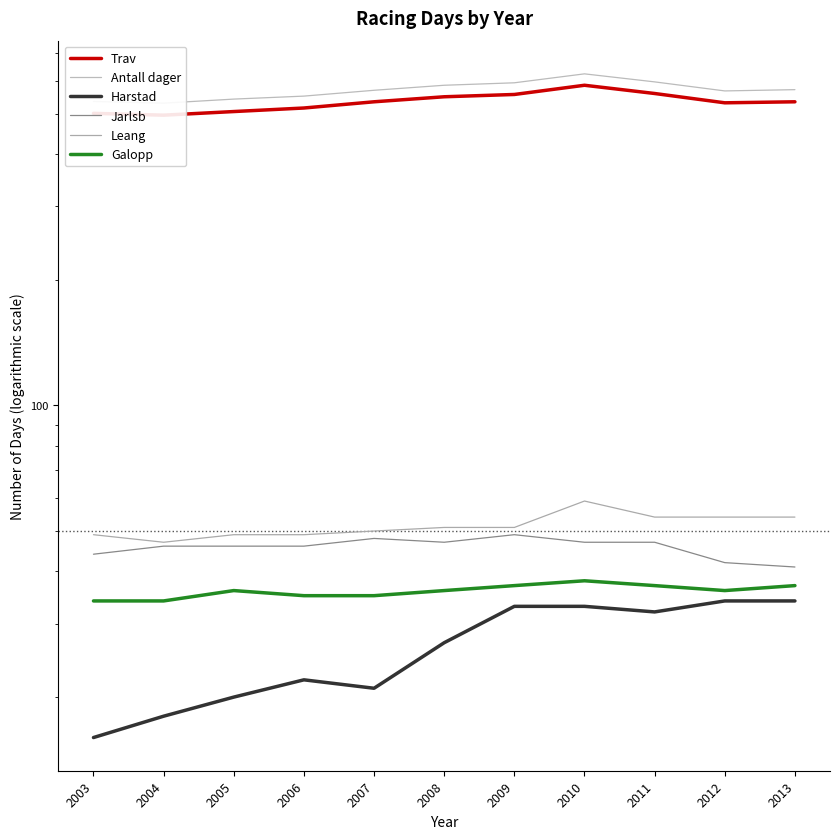

What is the difference between the maximum and minimum values in the Jarlsb series?

8